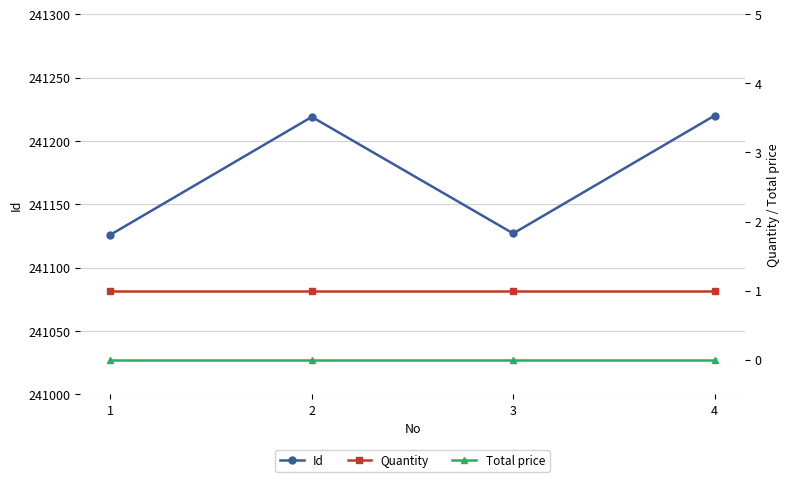

What is the value of the Quantity point at the 2nd from the left?

1